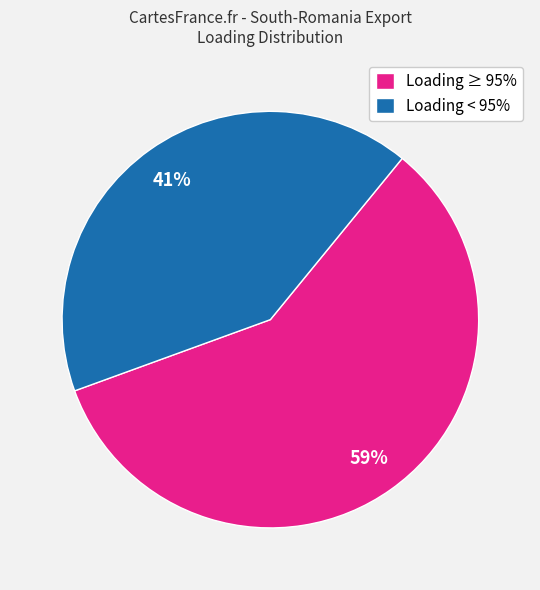

Which slice is the largest?

Loading ≥ 95%